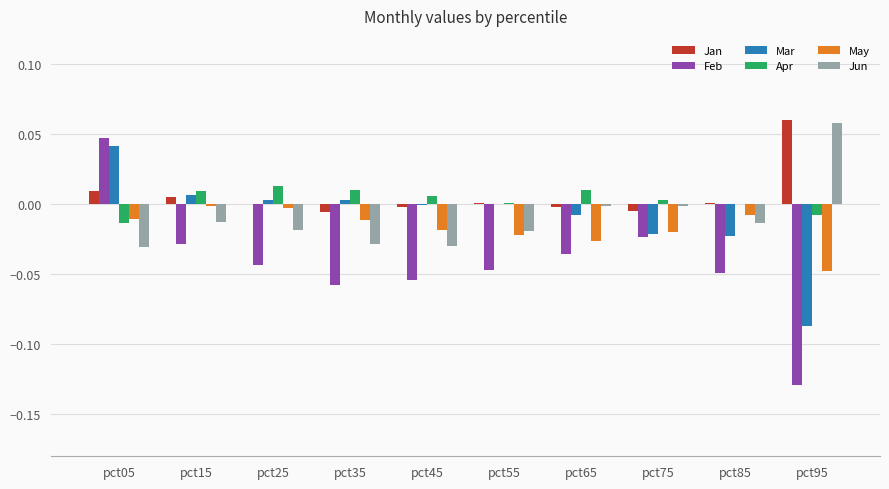

How many groups of bars are there?

10